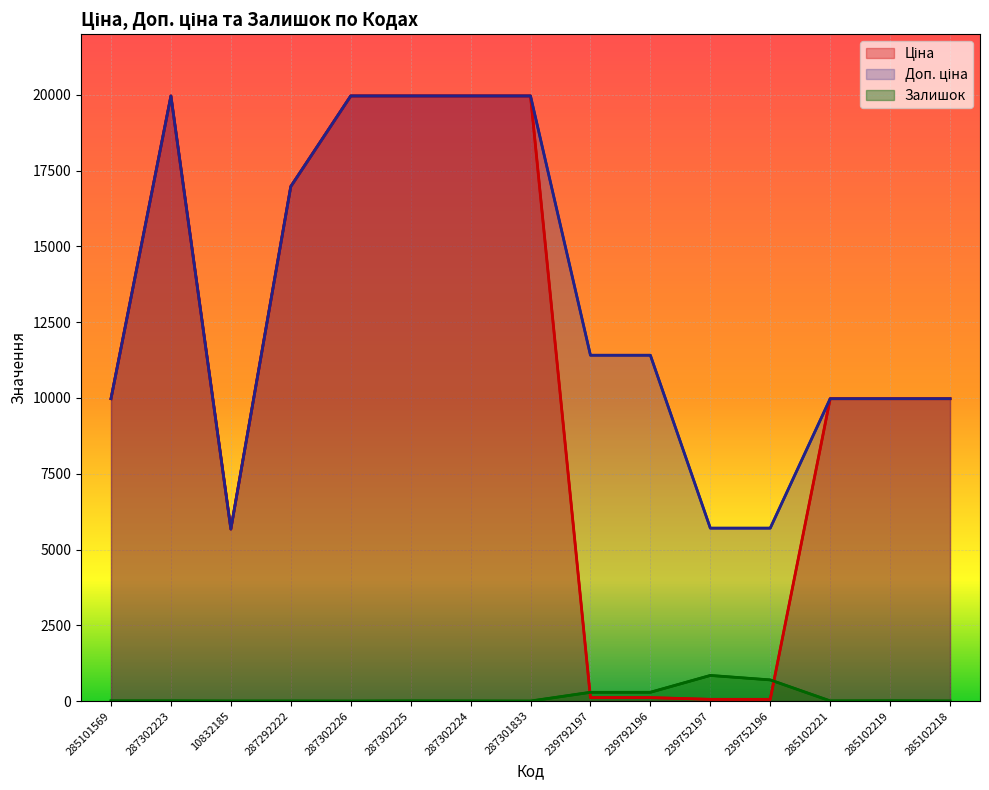

At which category does Залишок reach its first local peak?

287302225